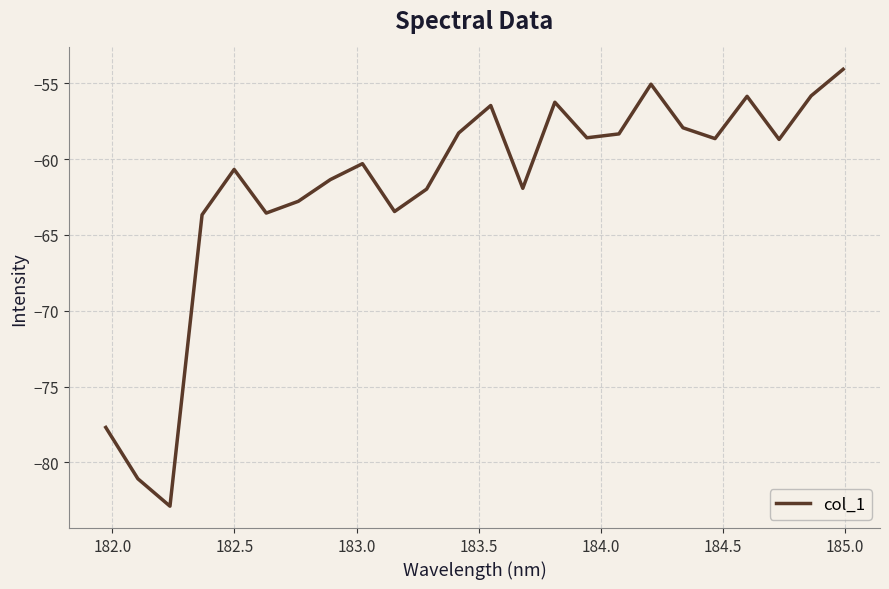

True or false: the data has more than 2 interior local peaks.

True